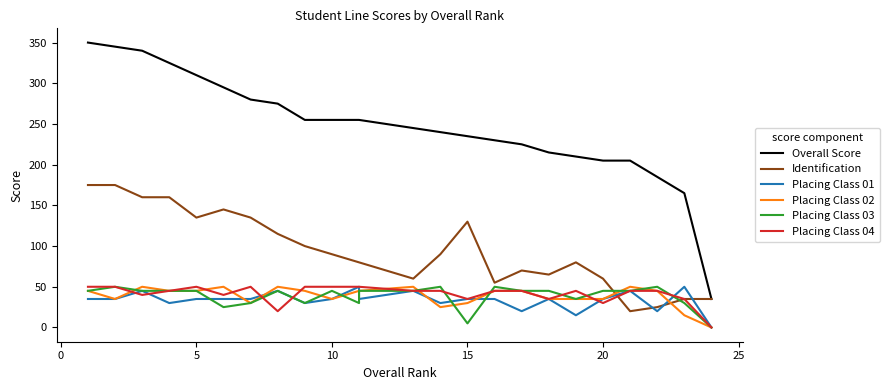

How many values in Placing Class 03 are above zero?

23